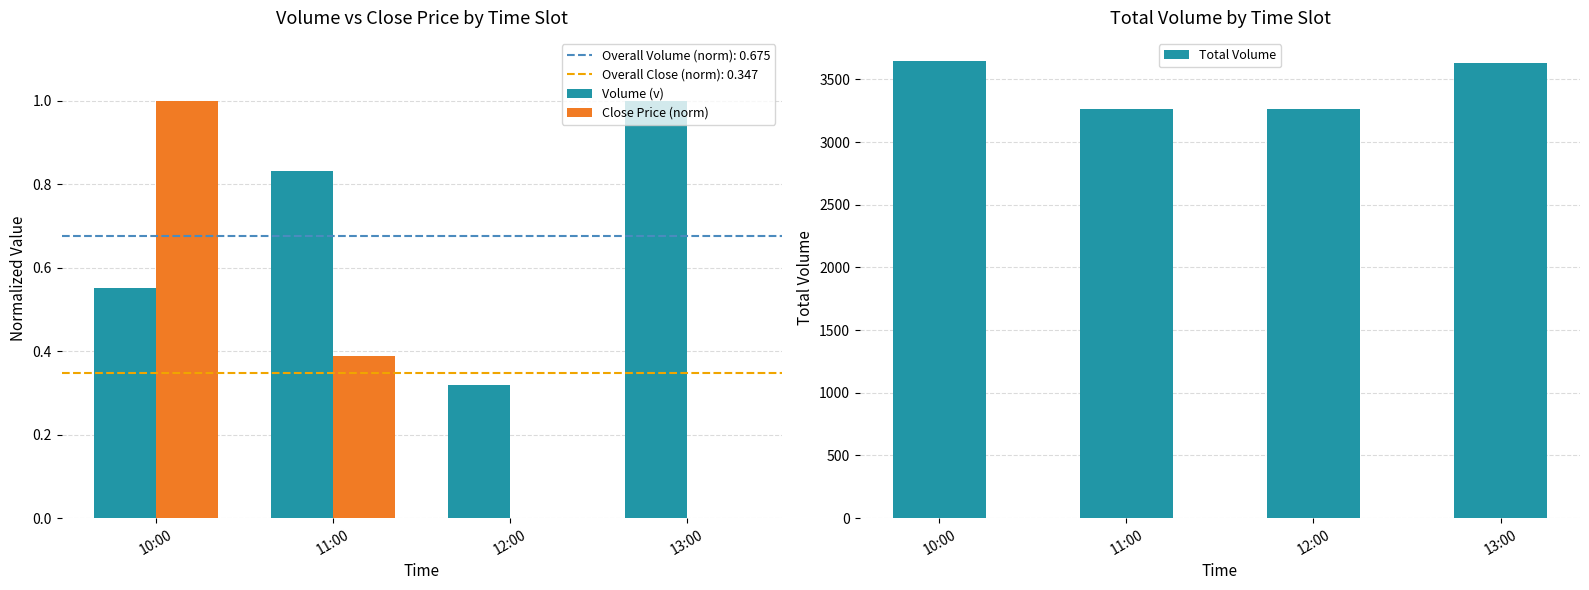

How many bars are there in total?

12